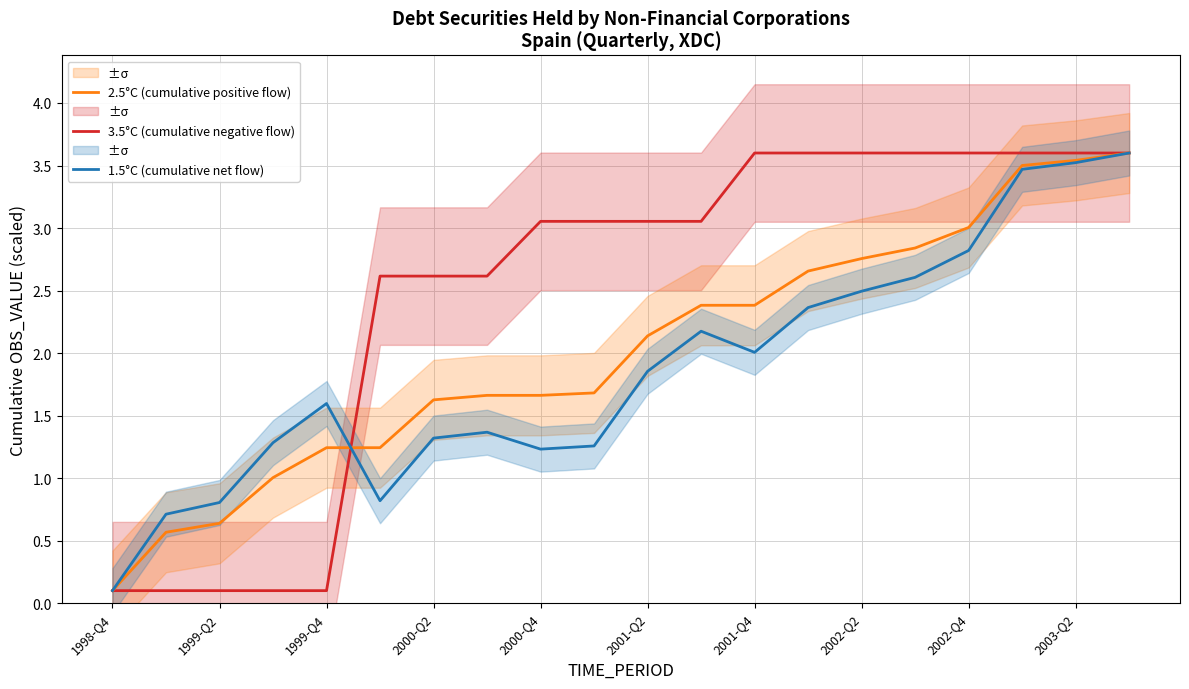

The 1.5°C (cumulative net flow) series shows 0.1 at 1998-Q4. True or false?

True